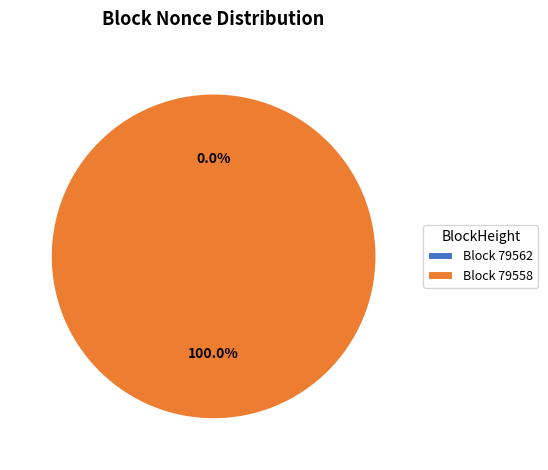

To the nearest percent, what is the combined percentage of 79562 and 79558?

100%